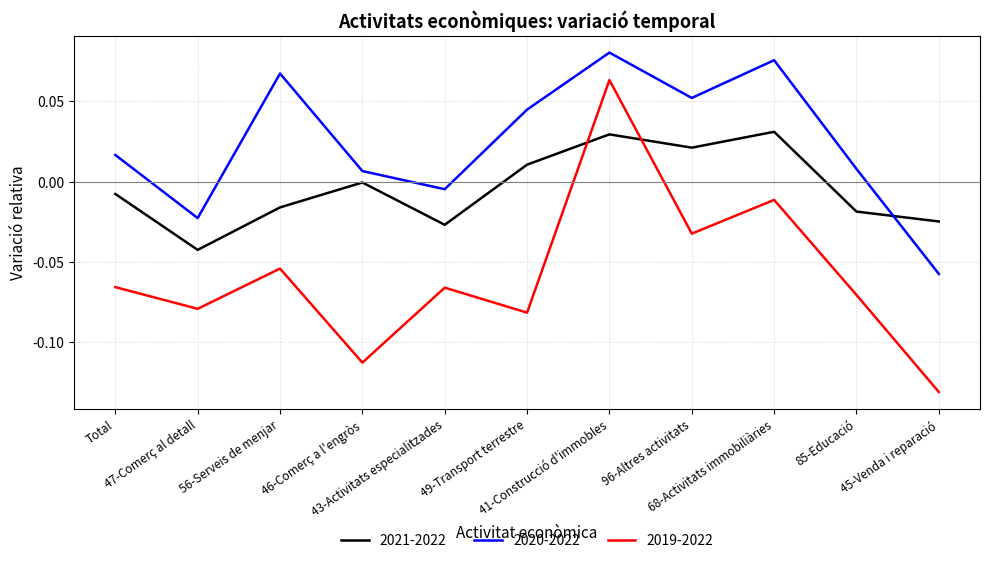

Rank the series by their maximum value, from lowest to highest.

2021-2022, 2019-2022, 2020-2022